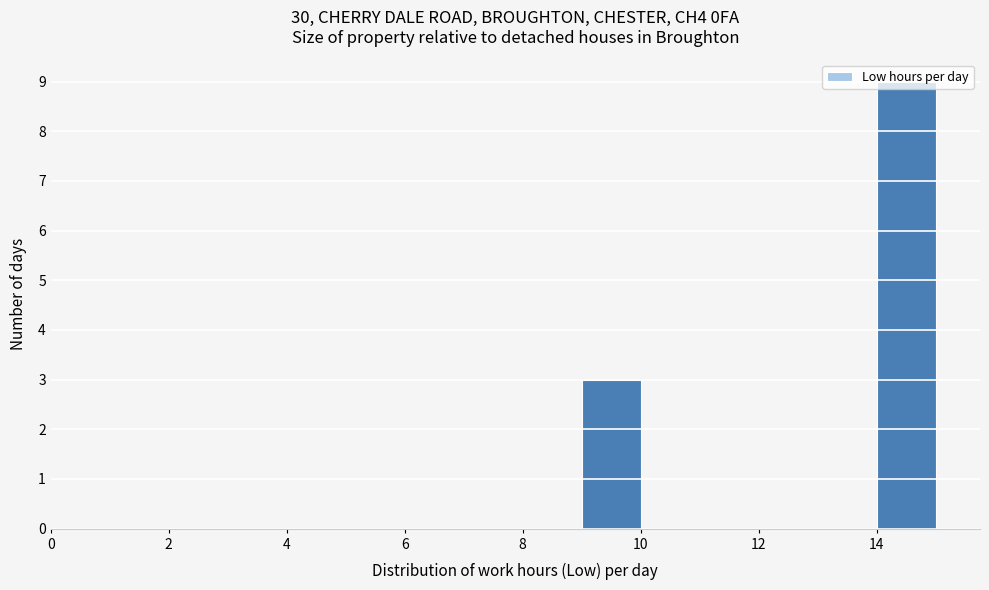

How tall is the bar that spans 14 to 15 on the x-axis? The values are not printed on the chart, so give them approximately, as read against the axis.

9